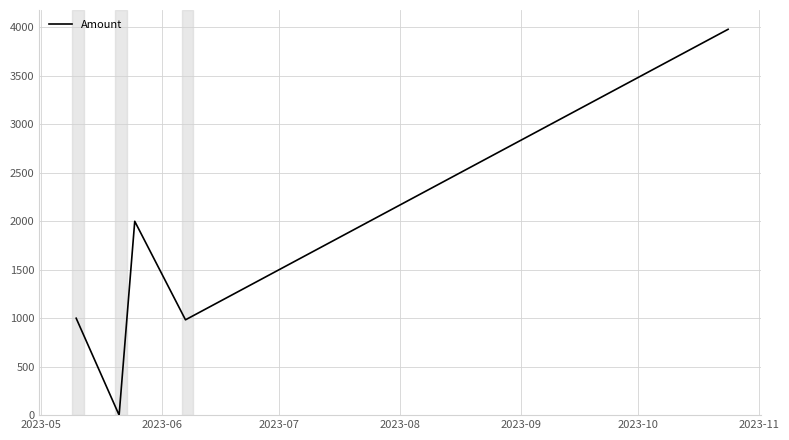

How many interior local peaks (higher than both neighbors) does the data have?

1